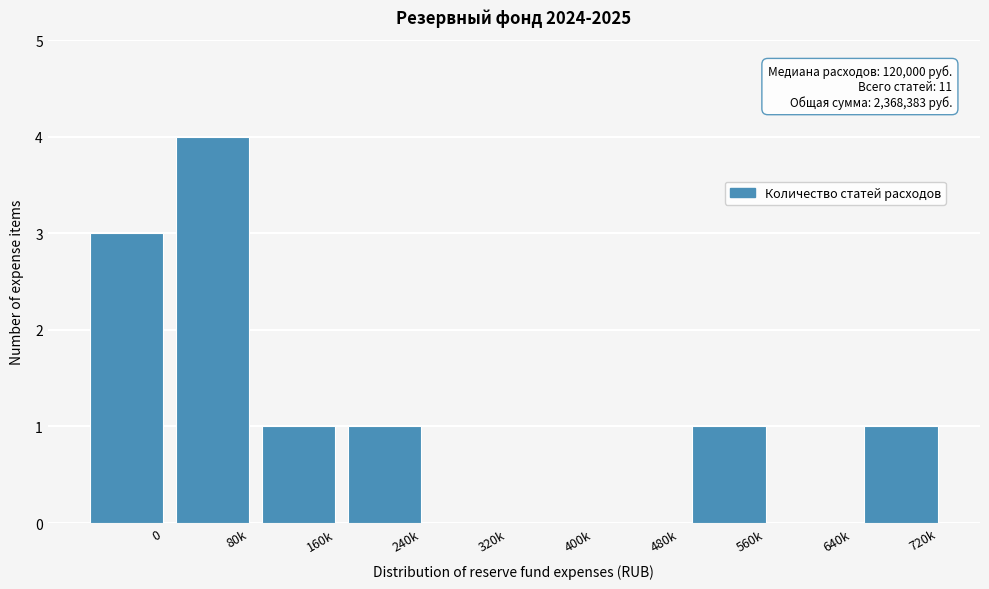

Reading left to right, what are all the values shown in this chart?

0=3	80k=4	160k=1	240k=1	320k=0	400k=0	480k=0	560k=1	640k=0	720k=1